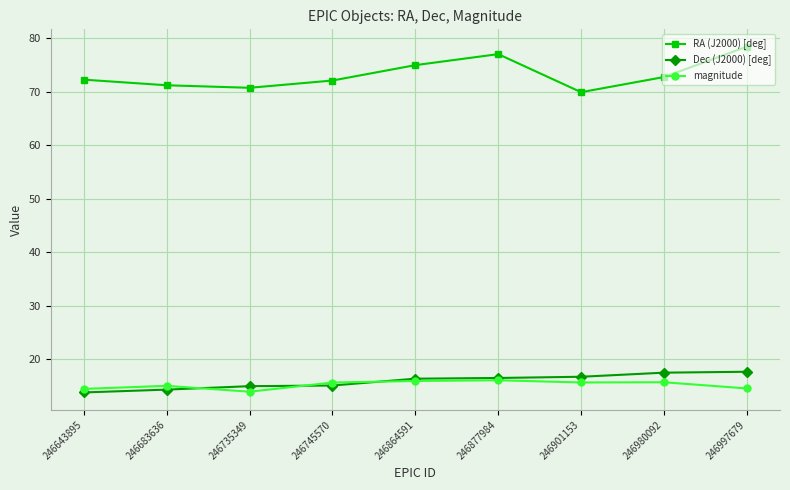

Which series has the largest total across all categories?

RA (J2000) [deg]